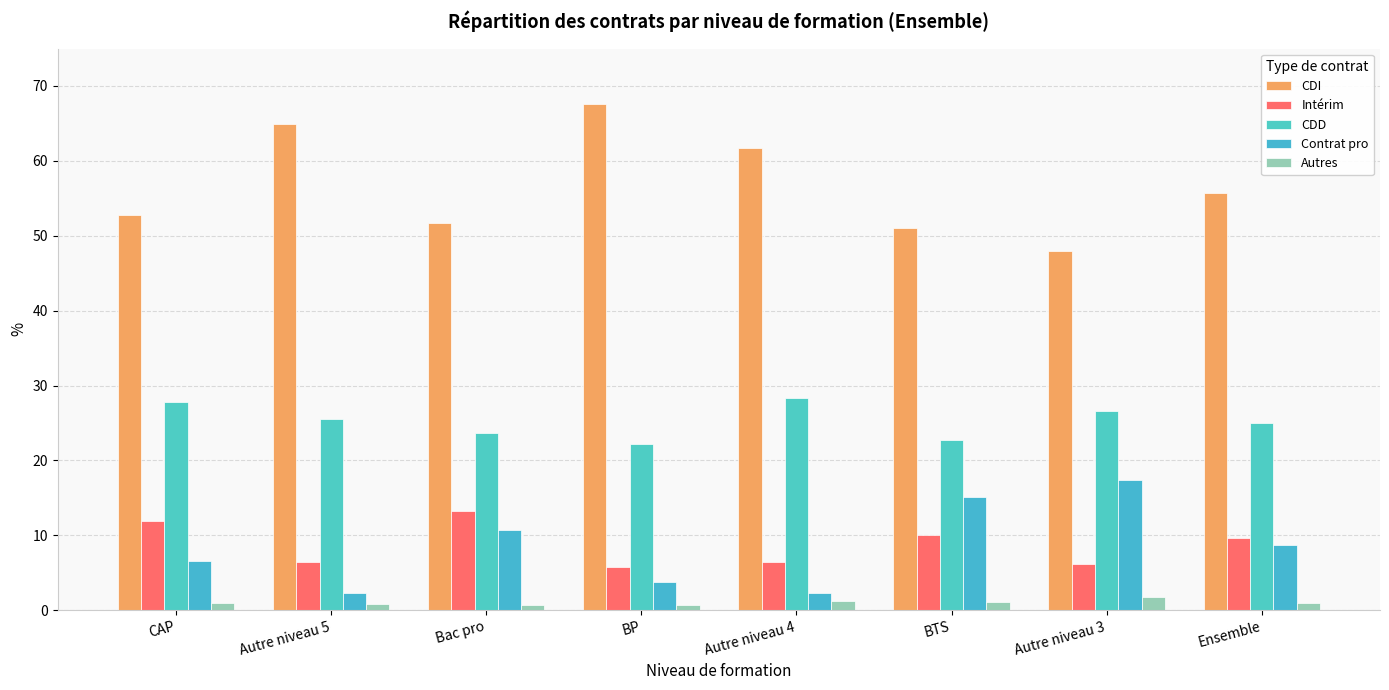

How many groups of bars are there?

8